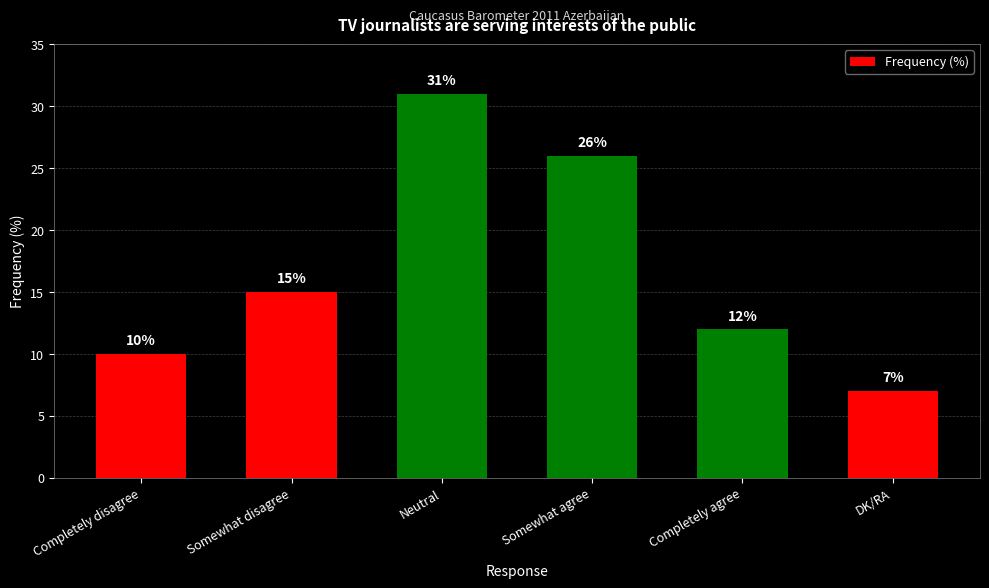

What is the maximum value shown in the chart?

31